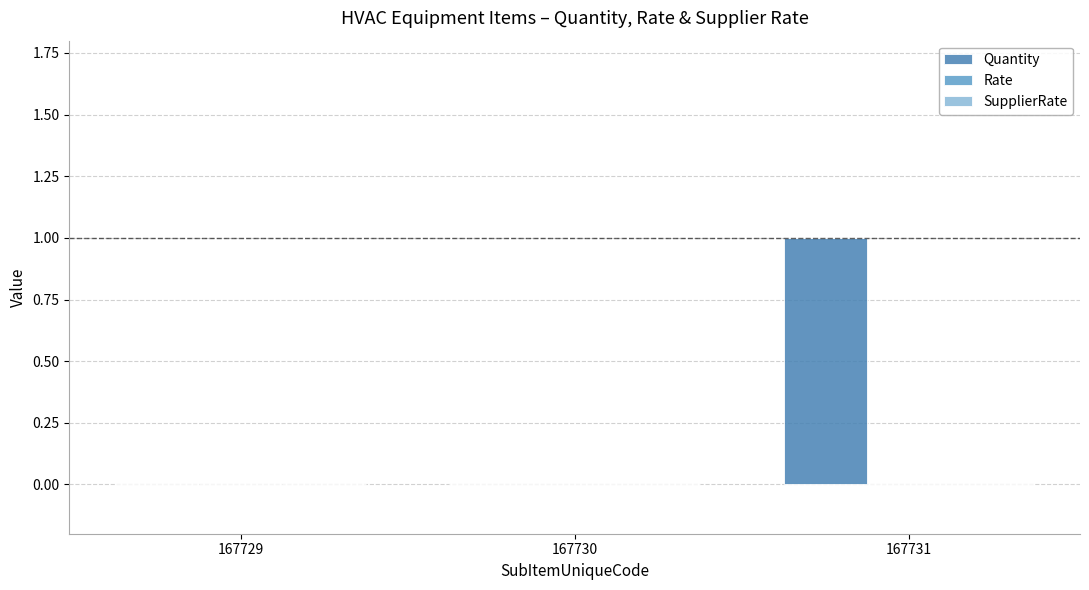

Reading right to left, list all the values displayed in this chart.

167731=1	167730=0	167729=0